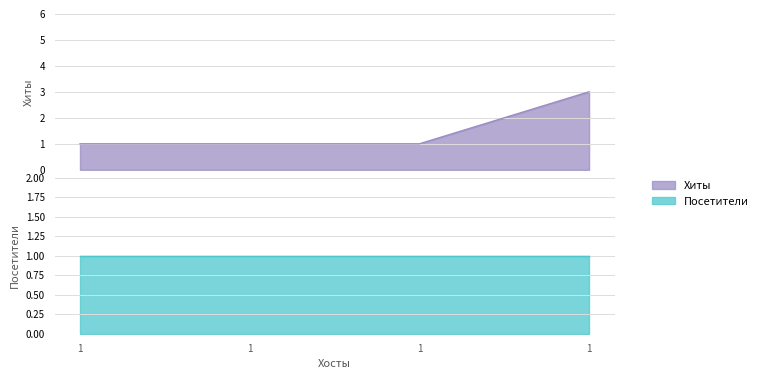

Does the chart display data point markers on the line(s)?

No